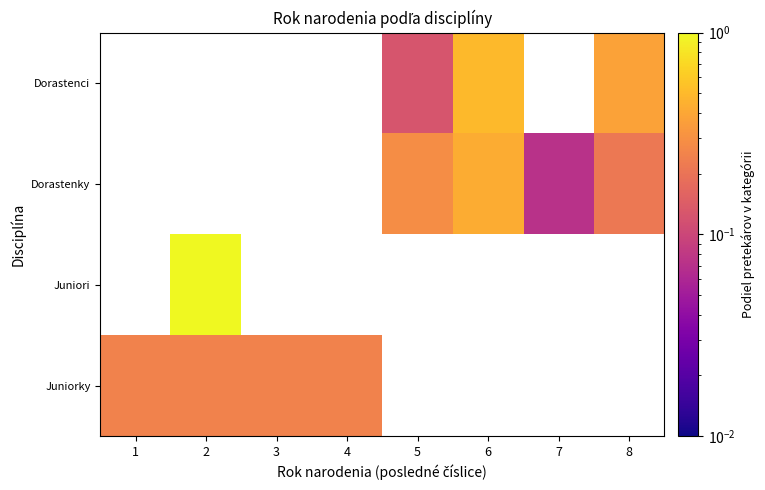

Count the number of categories in the chart.

8